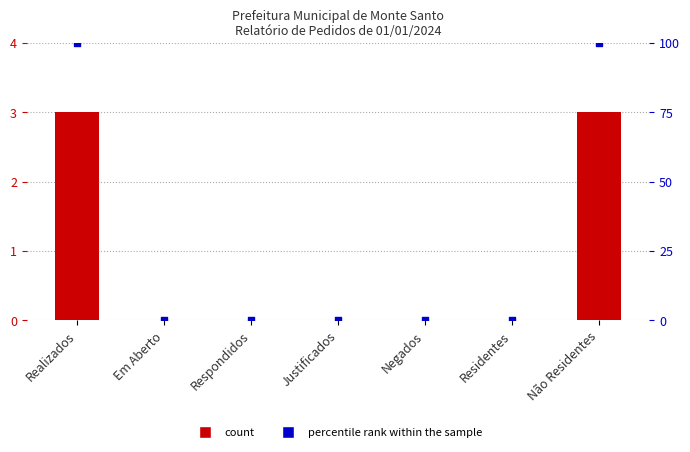

Which series has the largest total across all categories?

percentile rank within the sample